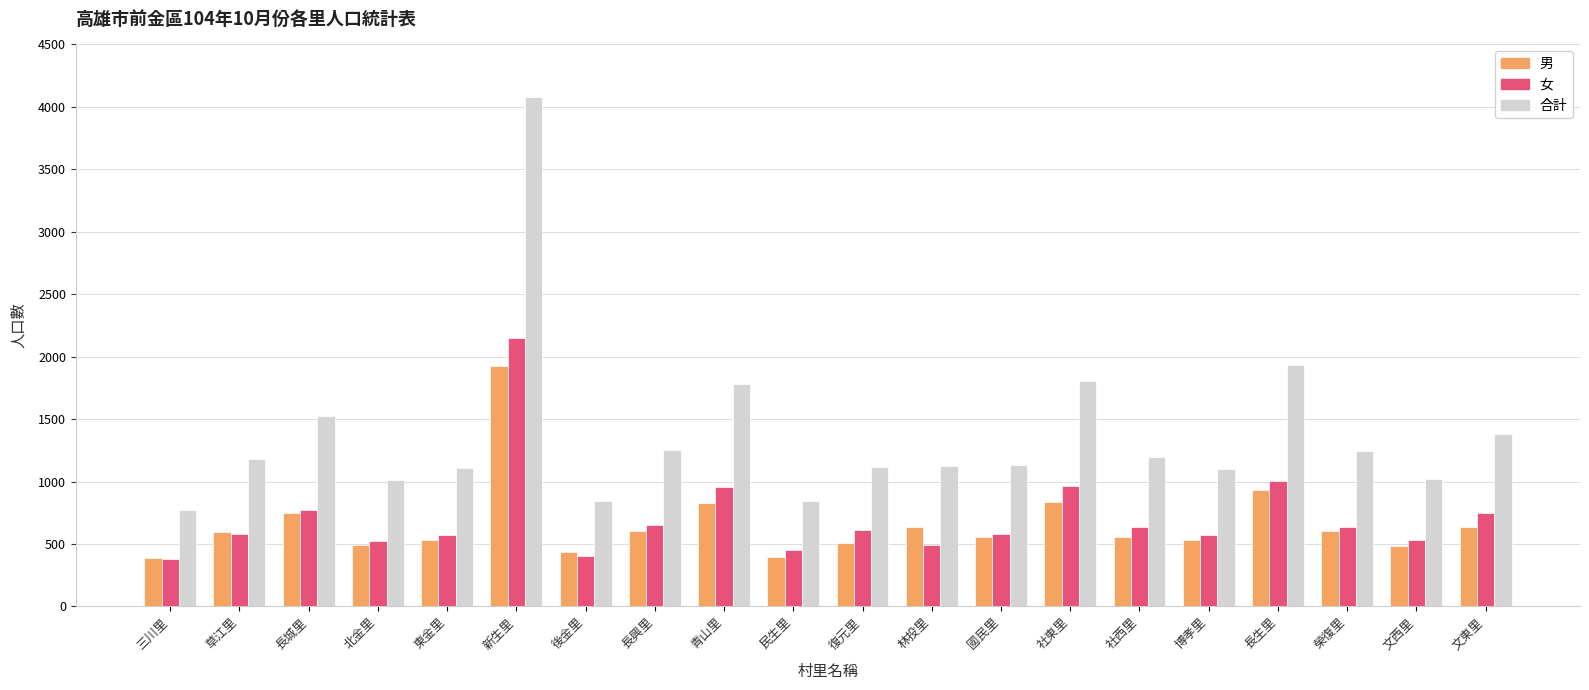

What is the label of the 20th bar from the left?

文東里